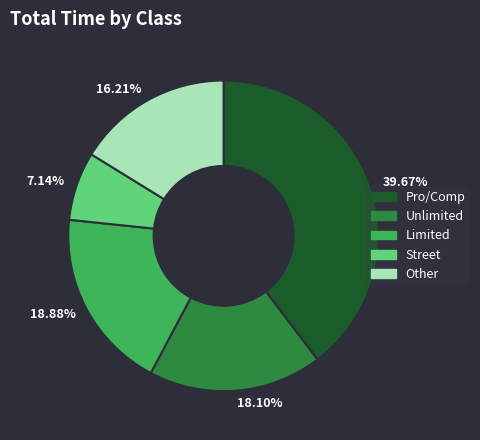

Which has a higher value, 16.21% or 7.14%?

16.21%